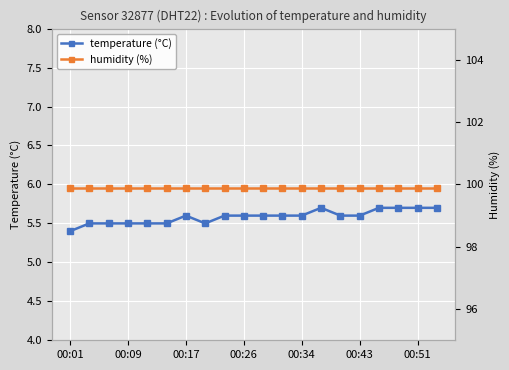

True or false: temperature (°C) and humidity (%) cross at least once.

False